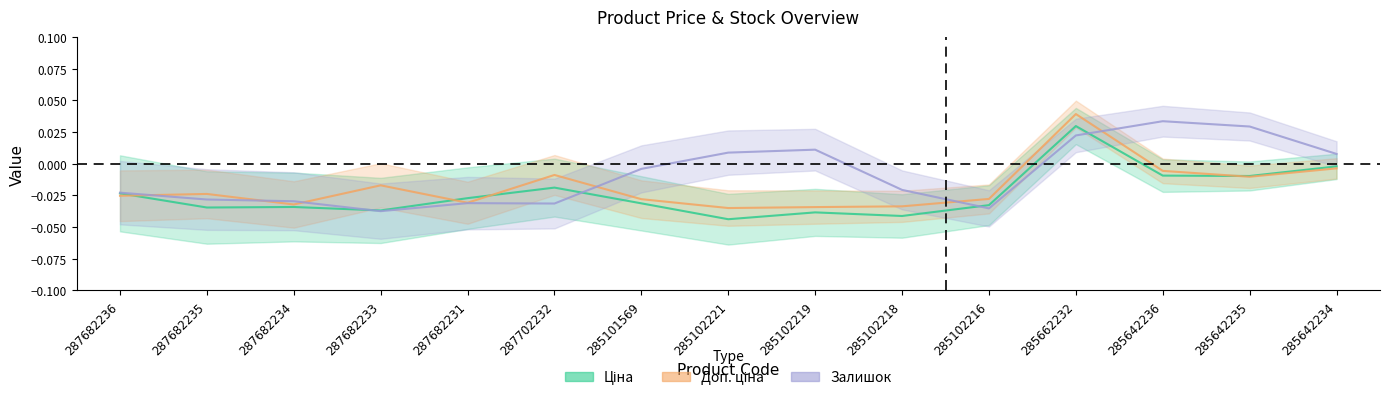

What are all the series names shown in the legend?

Ціна, Доп. ціна, Залишок